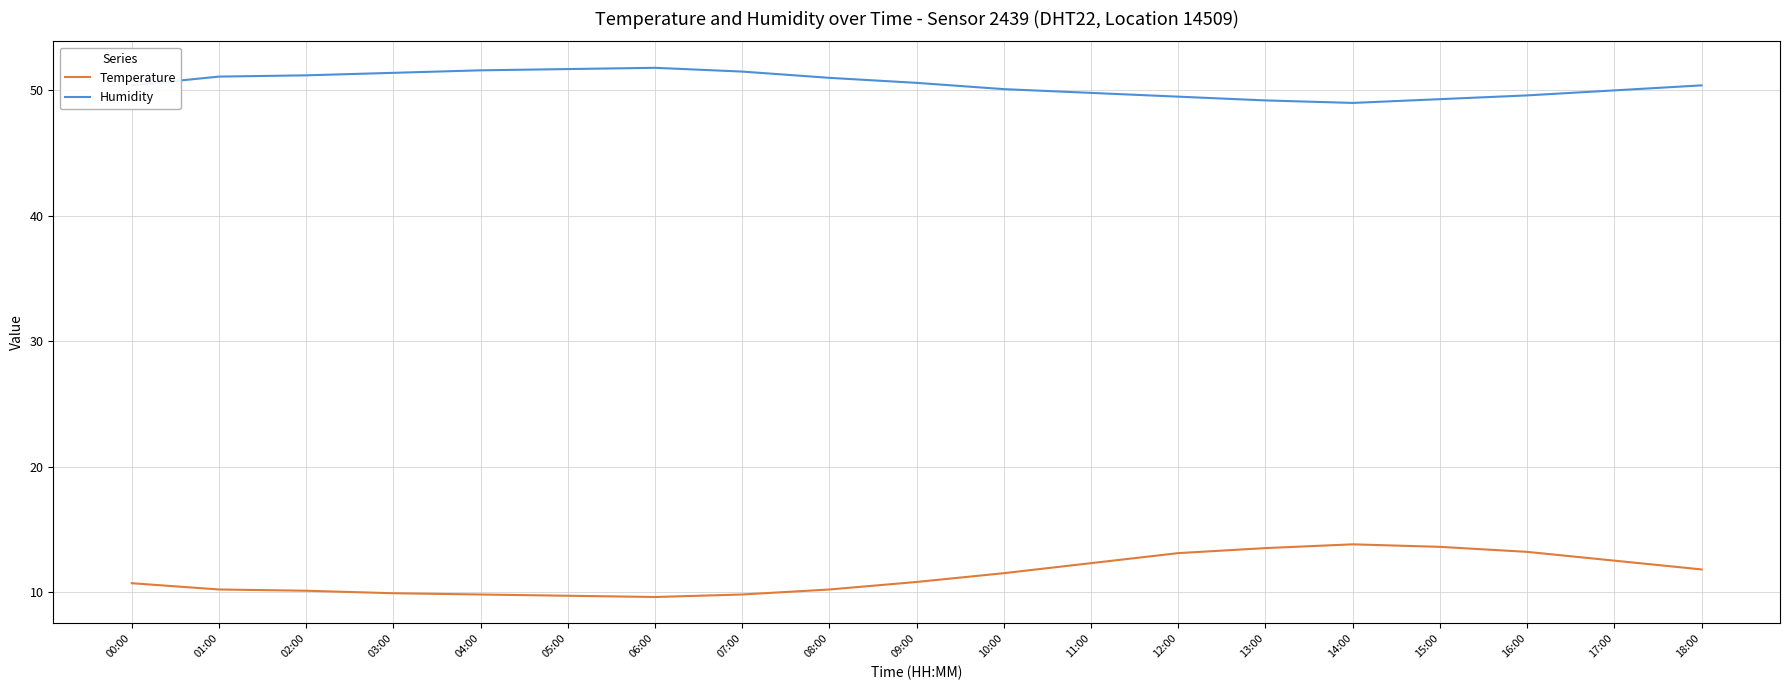

Does the chart have visible grid lines?

Yes